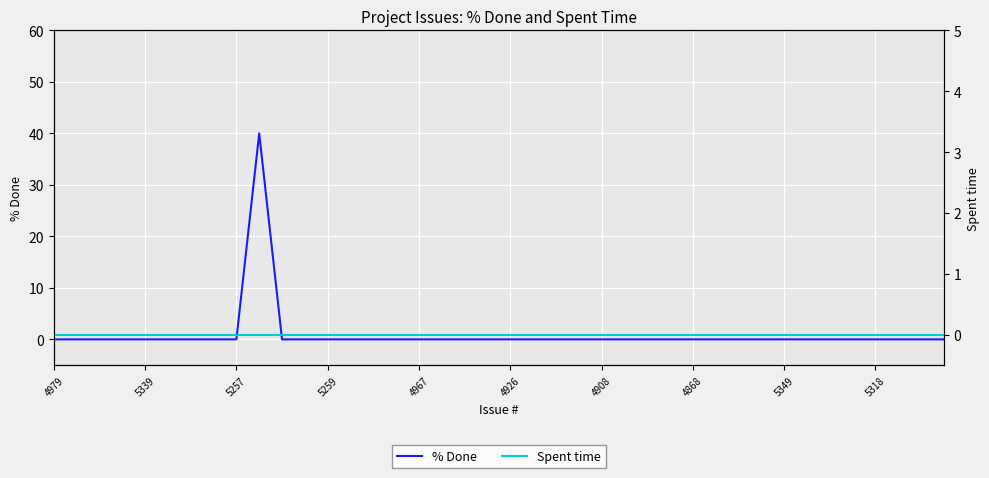

Rank the series at 33 from lowest to highest value.

% Done, Spent time